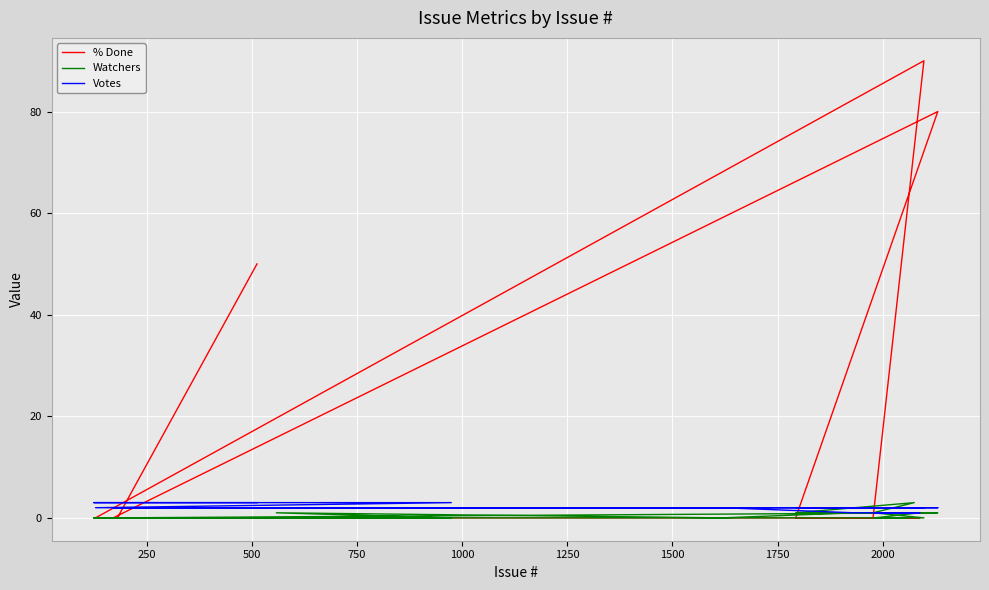

The value of Watchers at 15 is -2. True or false?

False